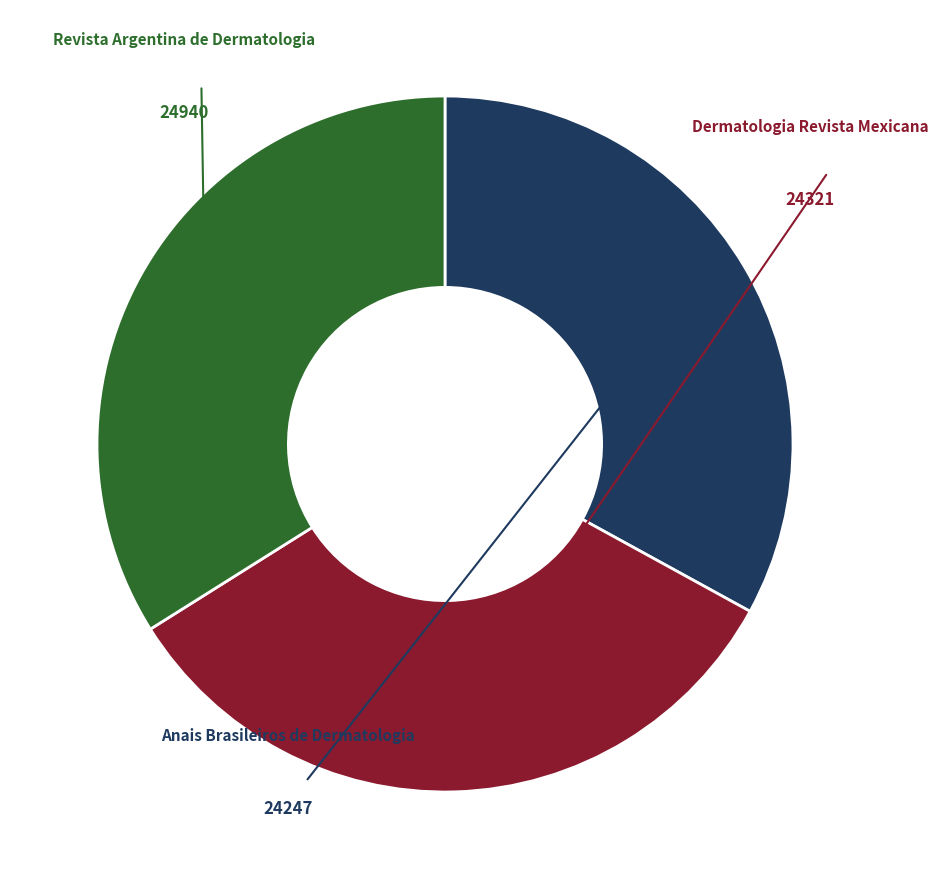

Is it true that Dermatologia Revista Mexicana is 43% of the pie?

False